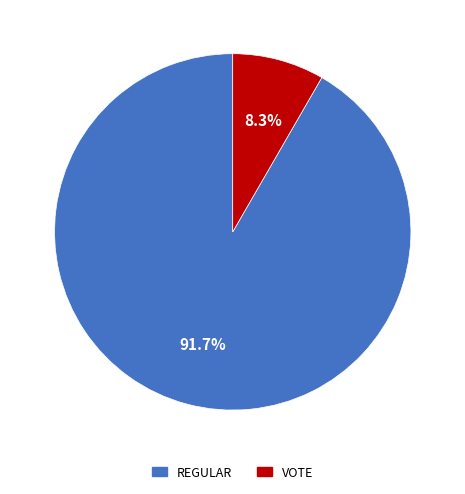

Count the number of slices in the pie.

2